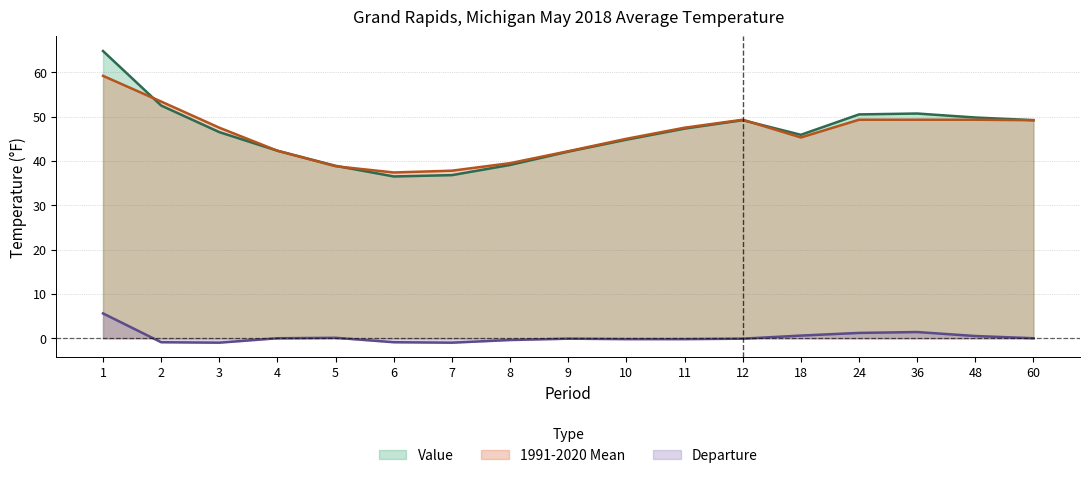

What is the approximate value of 1991-2020 Mean at 10?

45.0